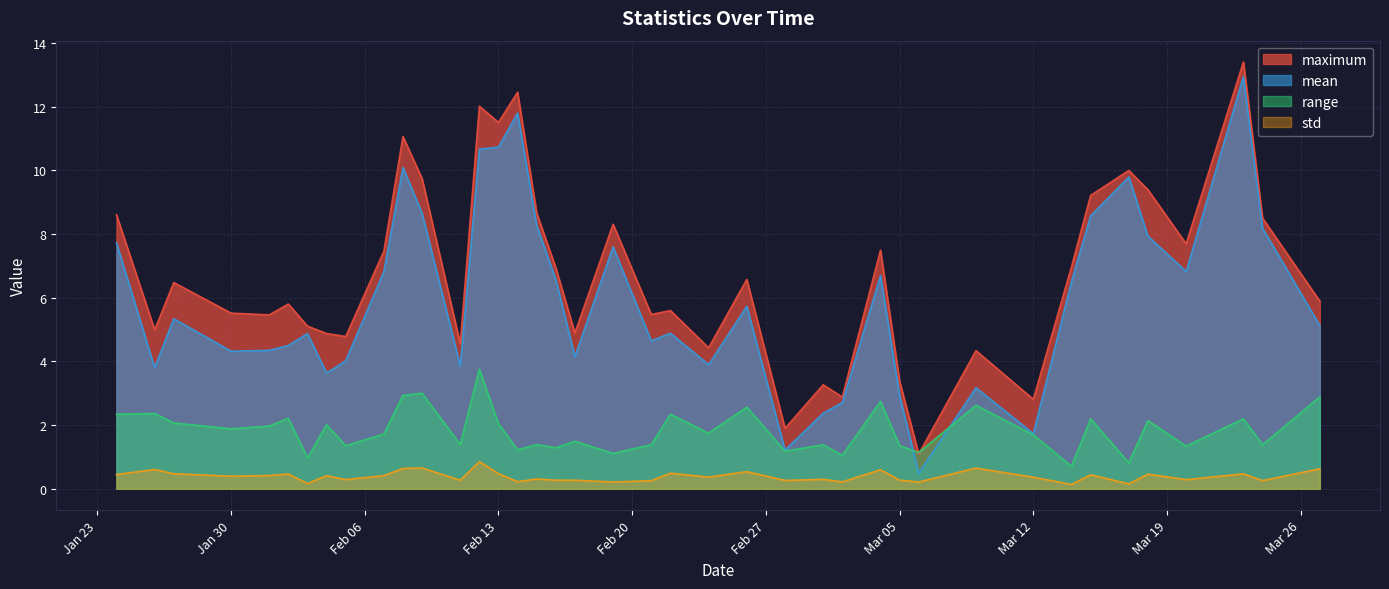

What is the sum of the mean values at 2024-03-23 and 2024-02-17?

17.1